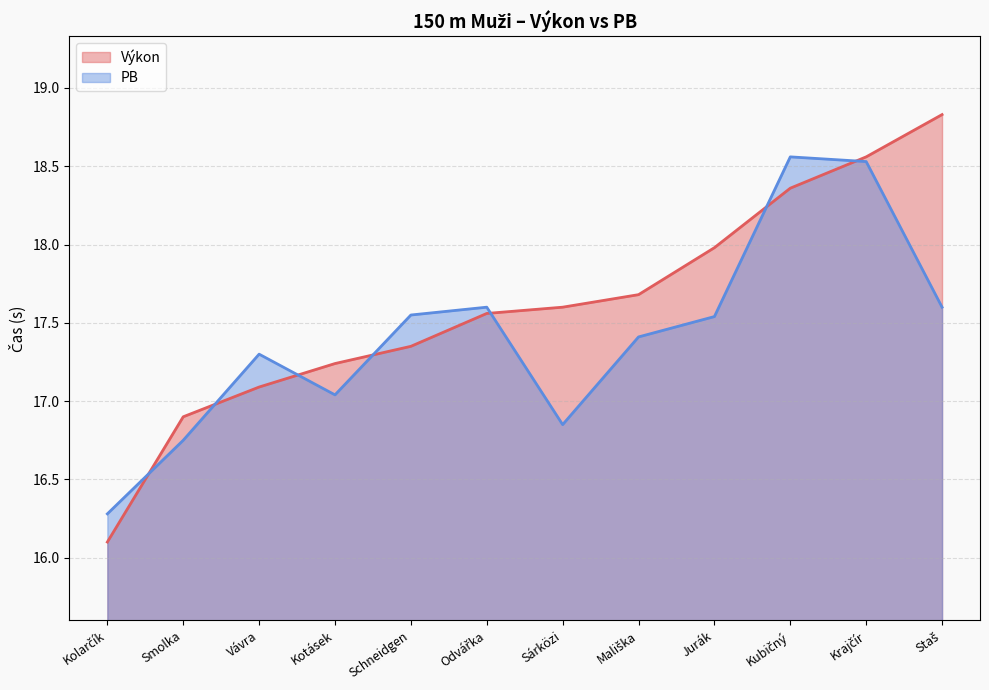

Which series has the widest spread of values?

Výkon